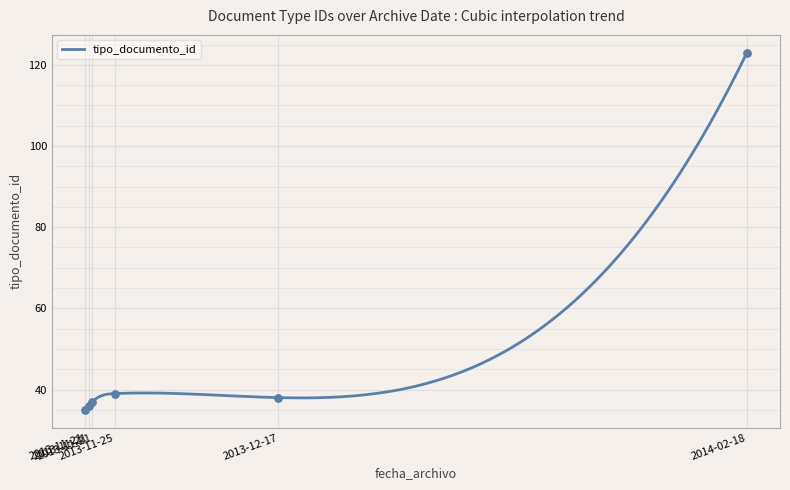

Between 2013-12-17 and 2013-11-25, which is larger?

2013-11-25